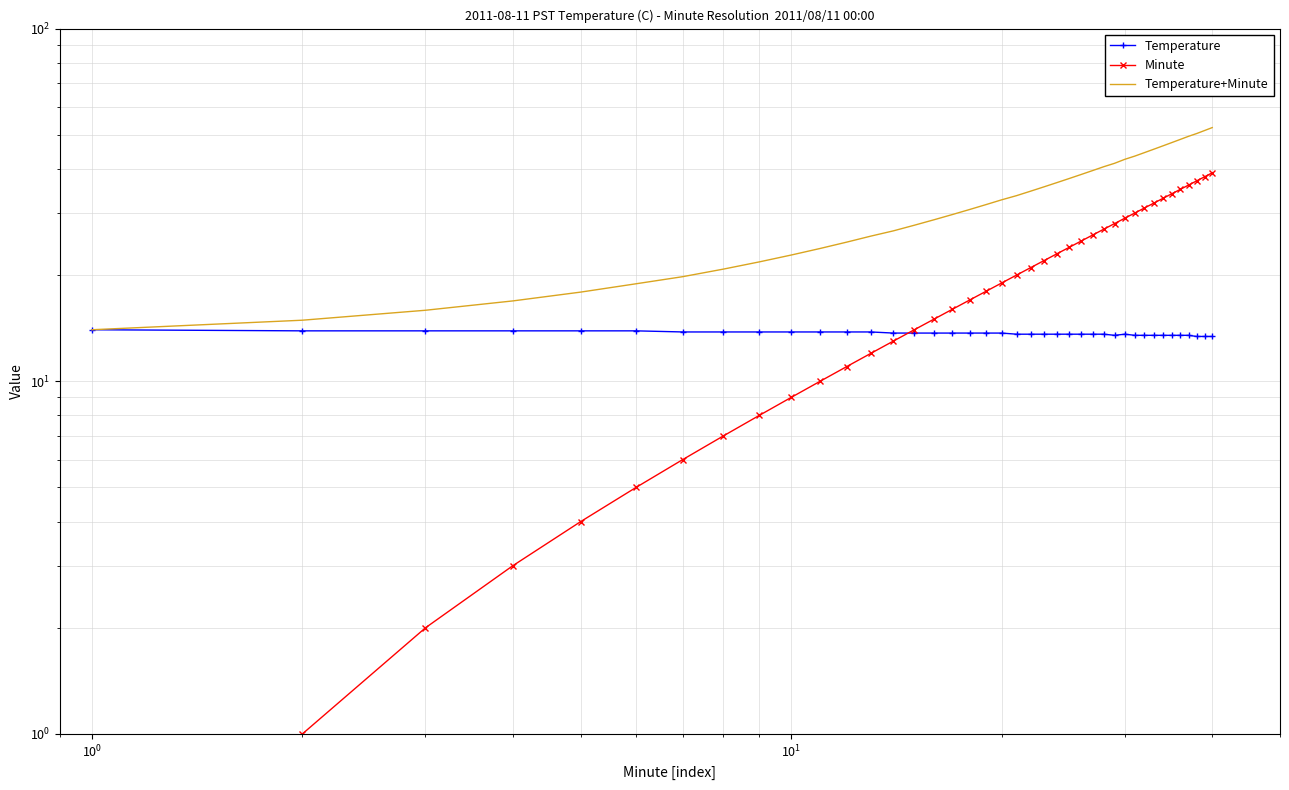

How many series are shown in this chart?

3